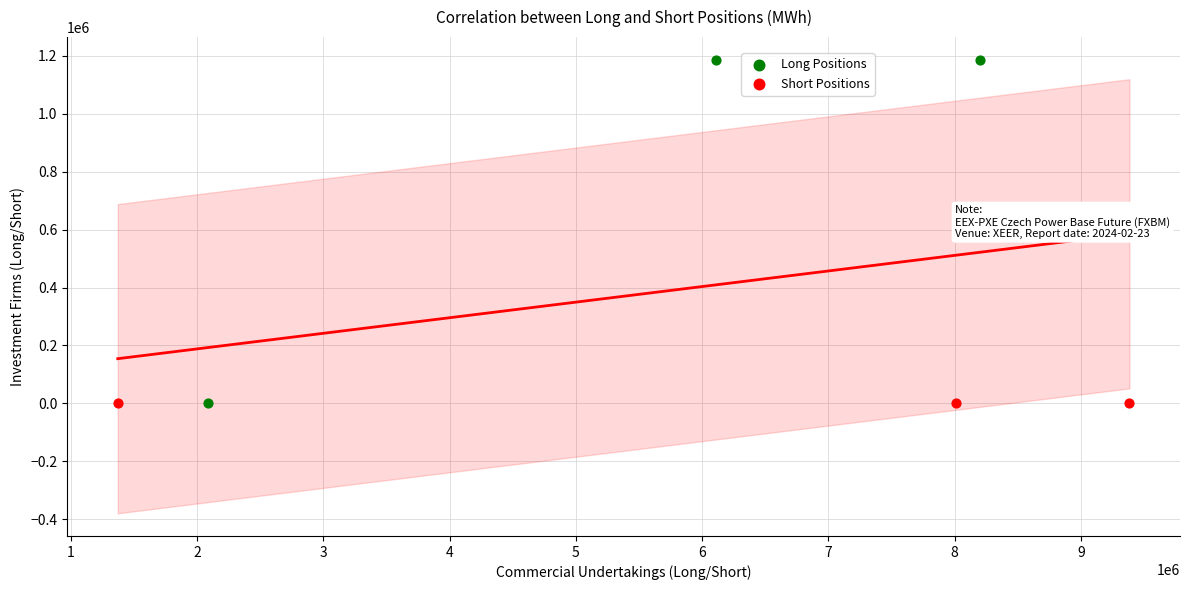

Which series has the largest Y range (max minus min)?

Long Positions